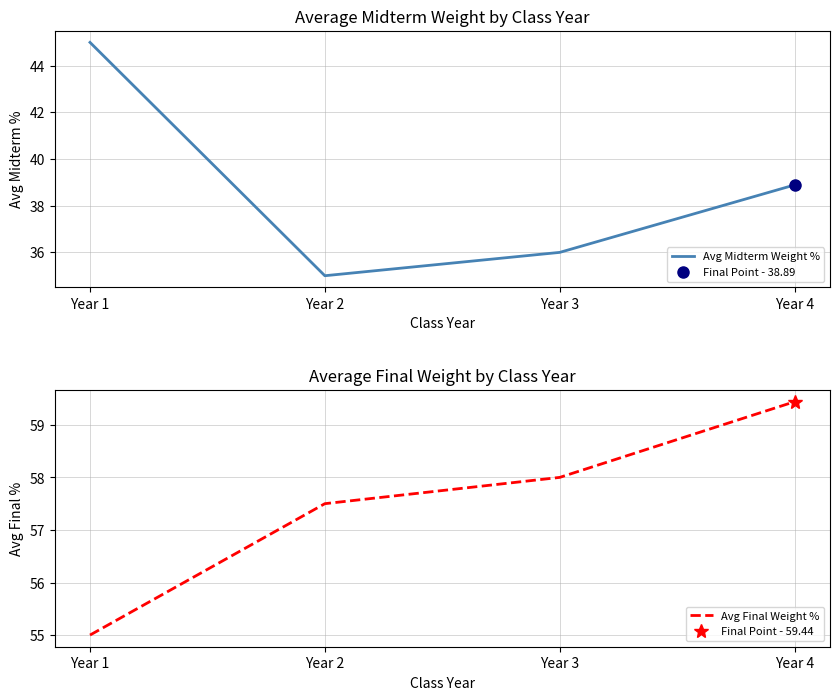

Reading right to left, what are all the values shown in this chart?

Avg Midterm Weight %: Year 4=38.9	Year 3=36.0	Year 2=35.0	Year 1=45.0
Avg Final Weight %: Year 4=59.4	Year 3=58.0	Year 2=57.5	Year 1=55.0